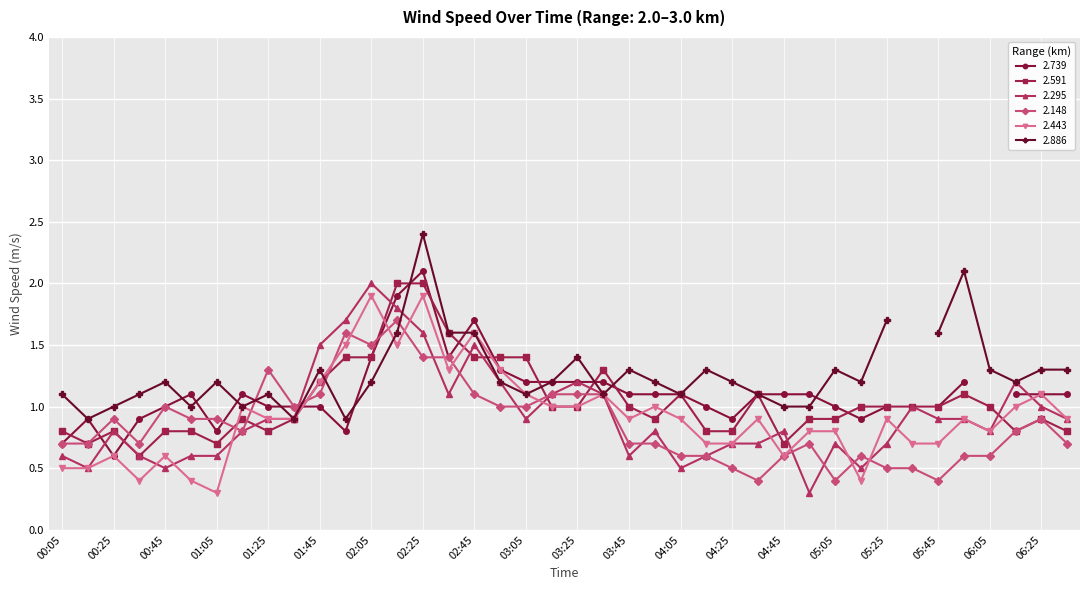

The 2.443 series shows 1.9 at 03:05. True or false?

False